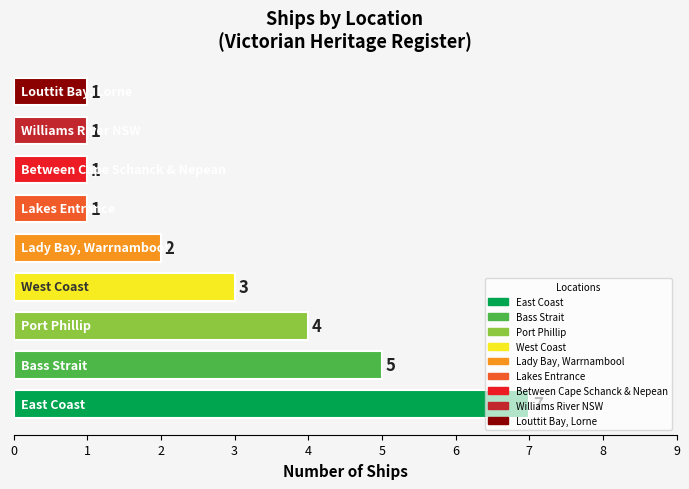

How many data points are less than 2?

4